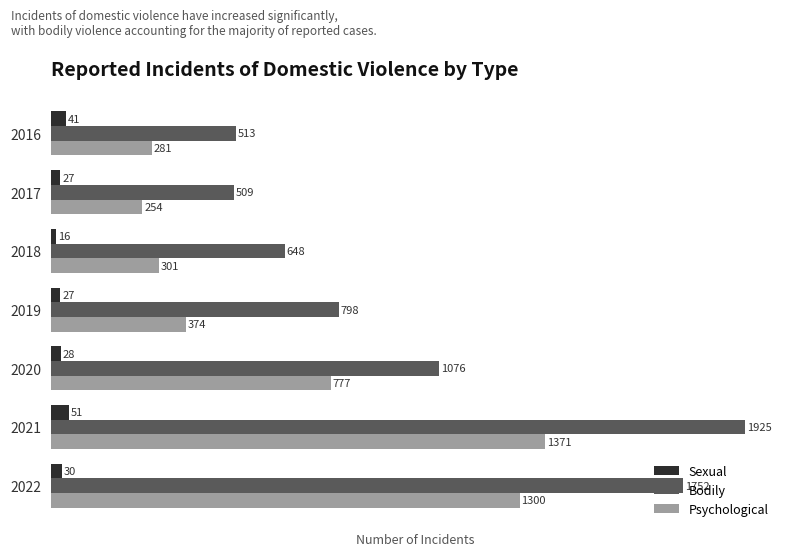

At how many categories does at least one series exceed 102?

7